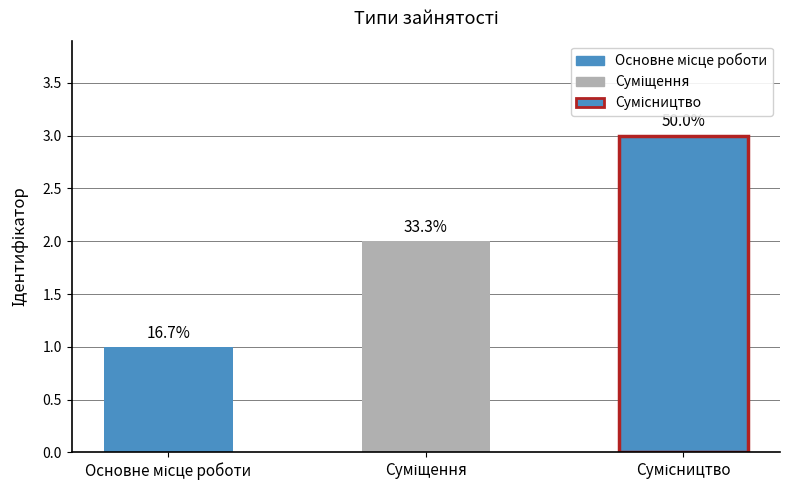

What is the minimum value shown in the chart?

1